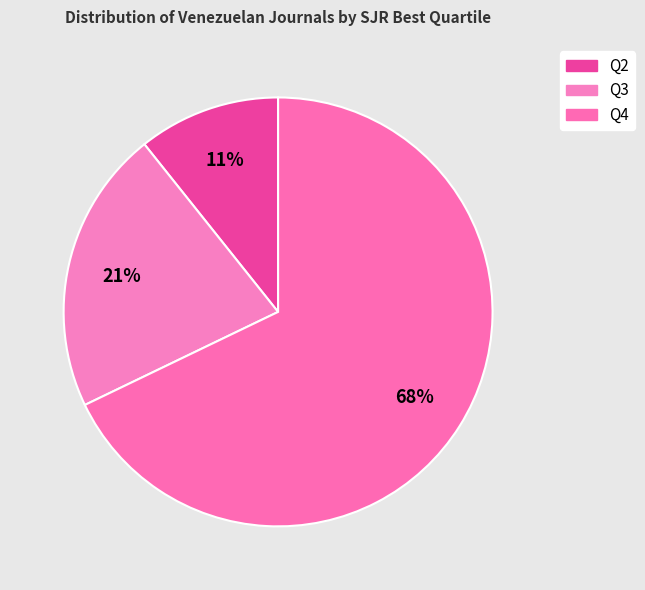

Which slice represents more than half of the pie?

Q4